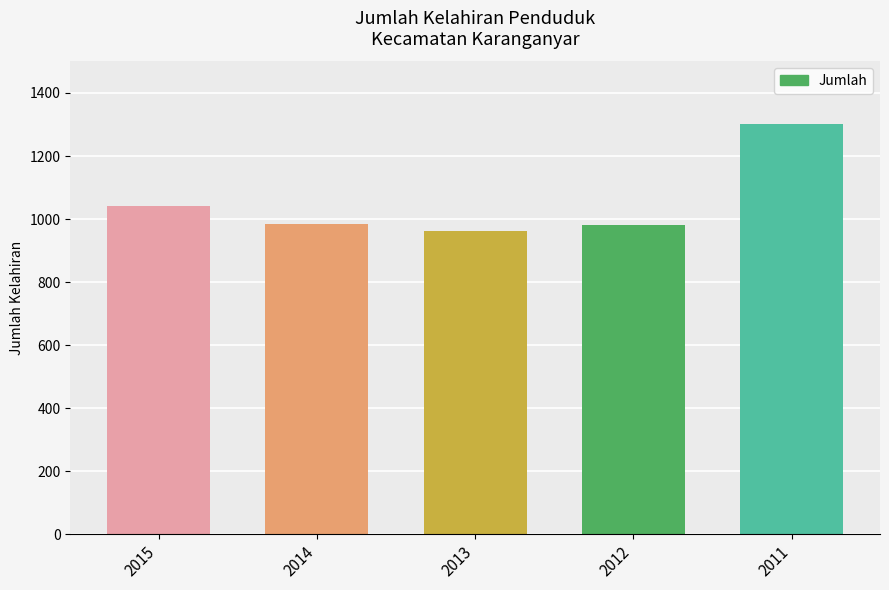

How many series are shown in this chart?

1